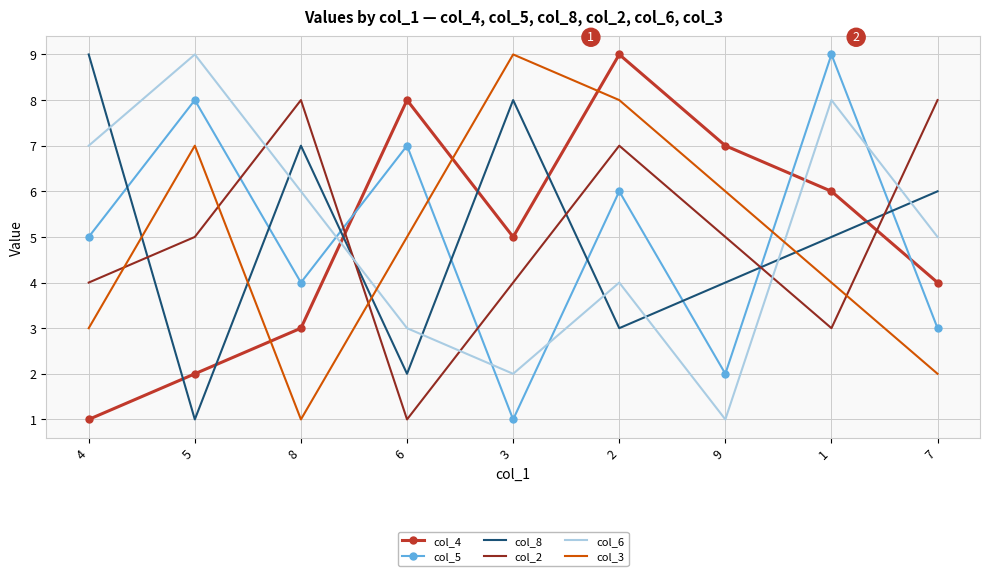

What is the maximum value shown in the chart?

9